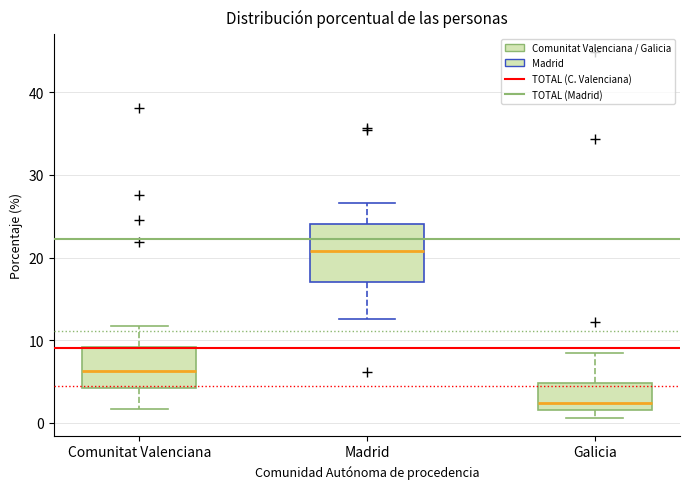

Which box's median line is the highest?

Madrid